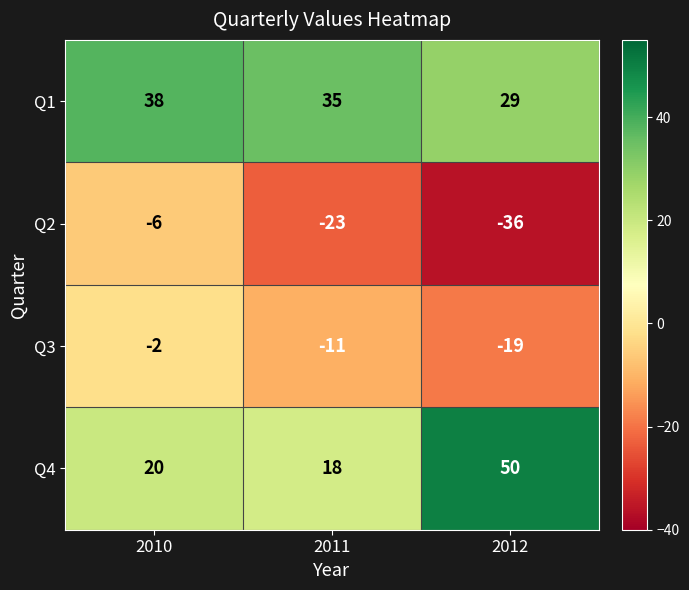

What is the total value across all series at 2012?

24